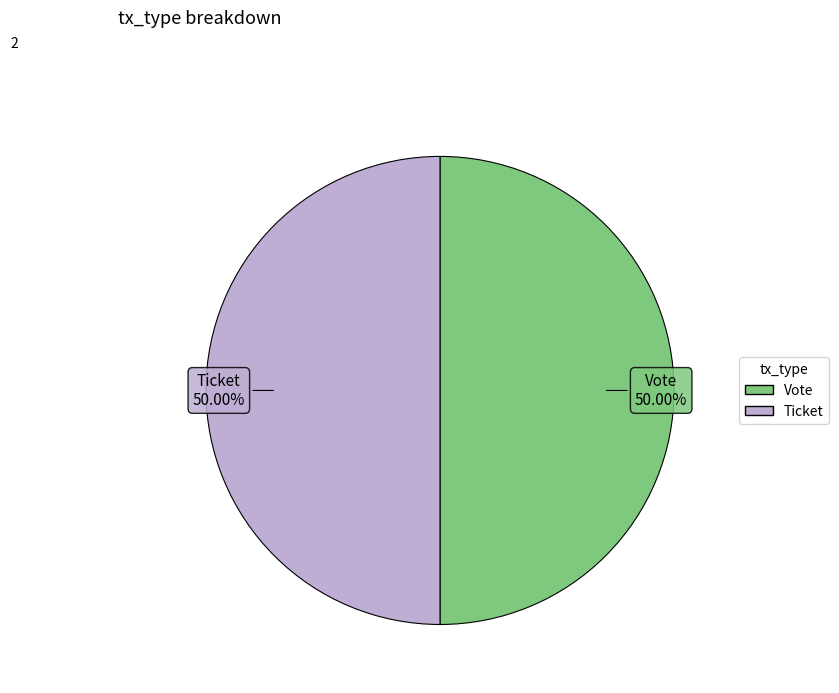

How many segments does this pie chart have?

2